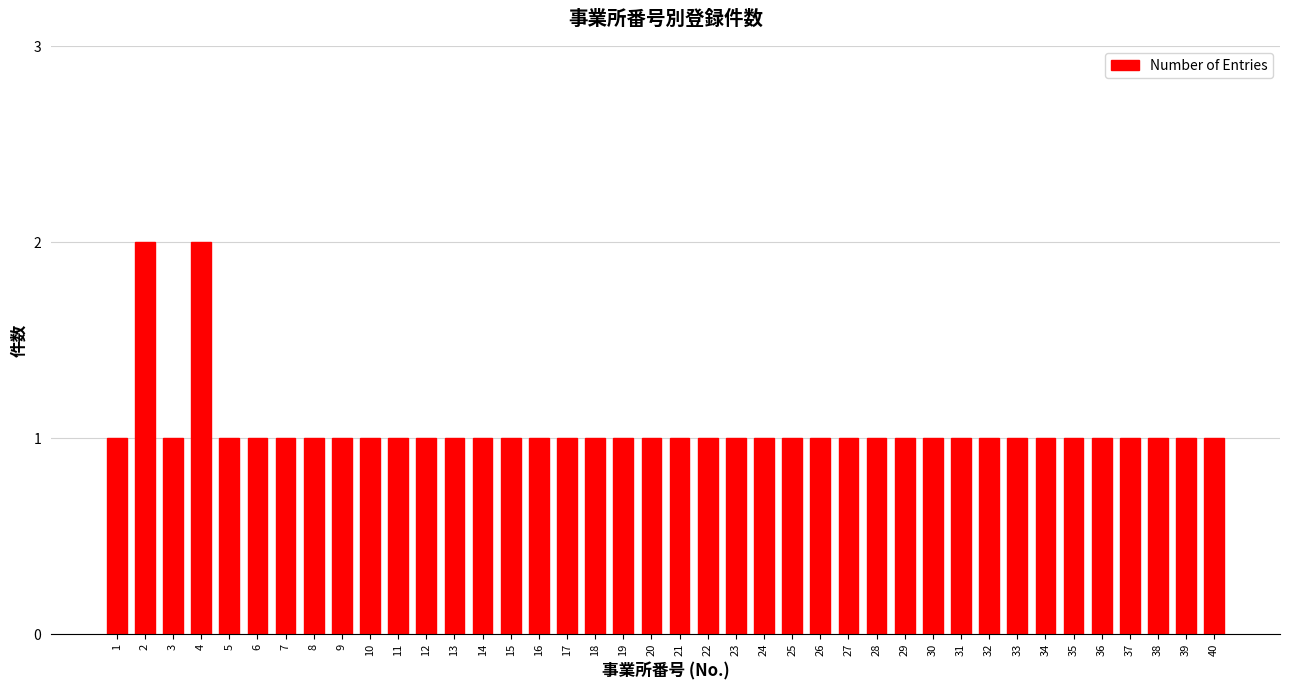

The chart shows a value of 1 at 16. True or false?

True